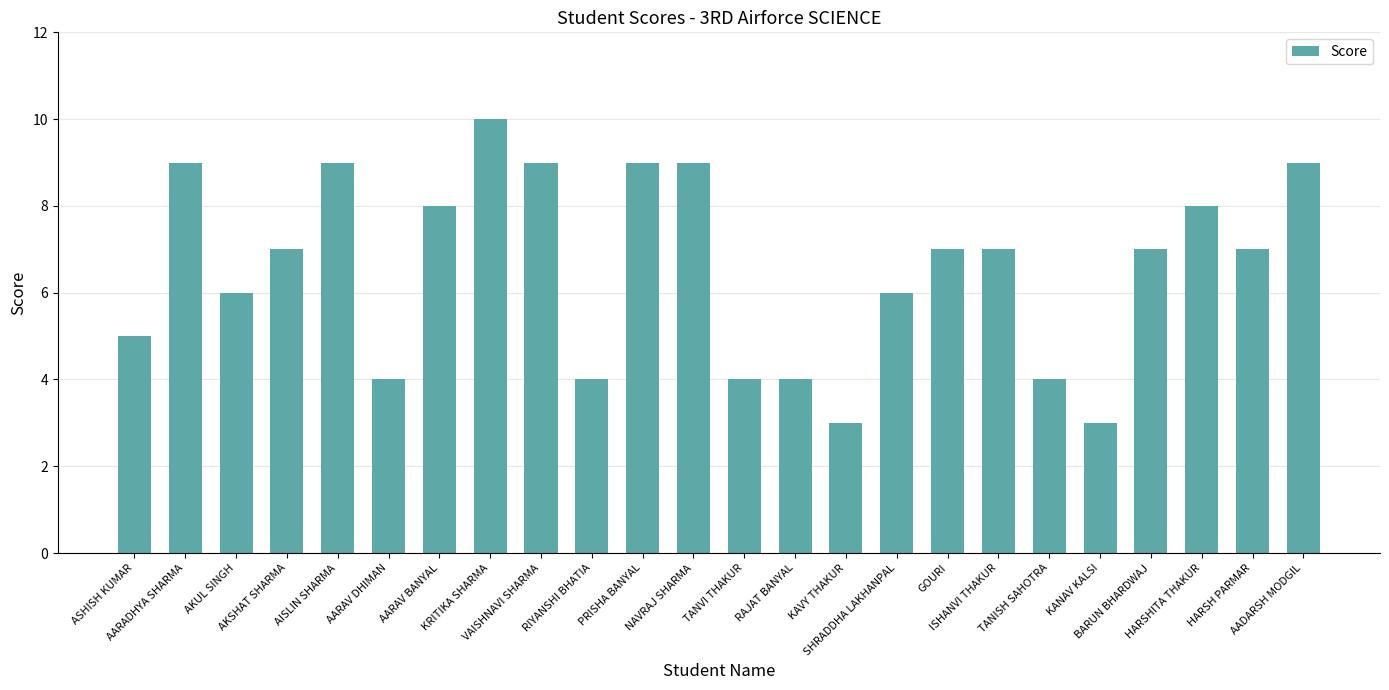

What is the value of the 16th bar from the left?

6